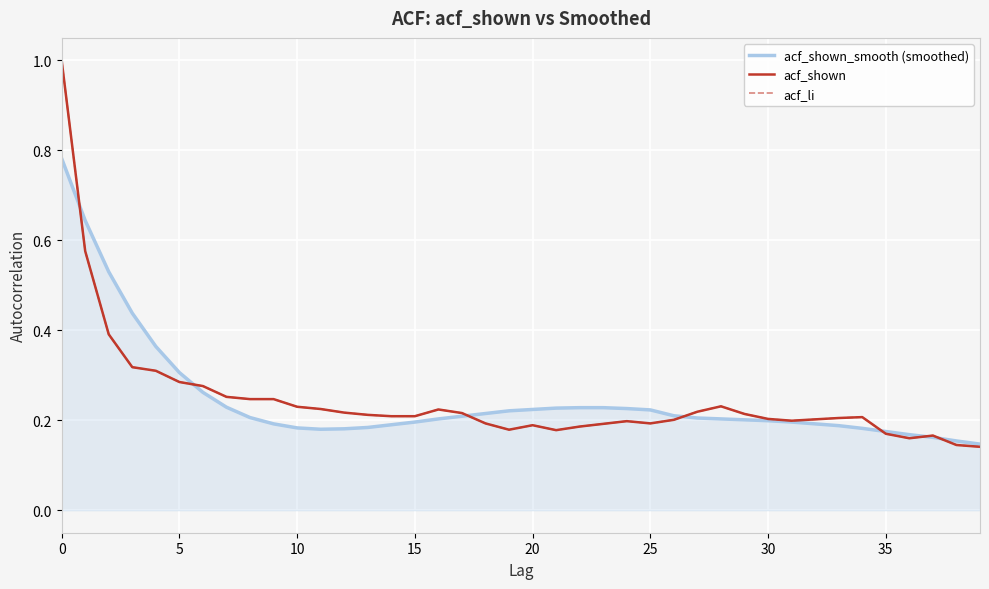

What is the minimum value for acf_shown_smooth (smoothed)?

0.1